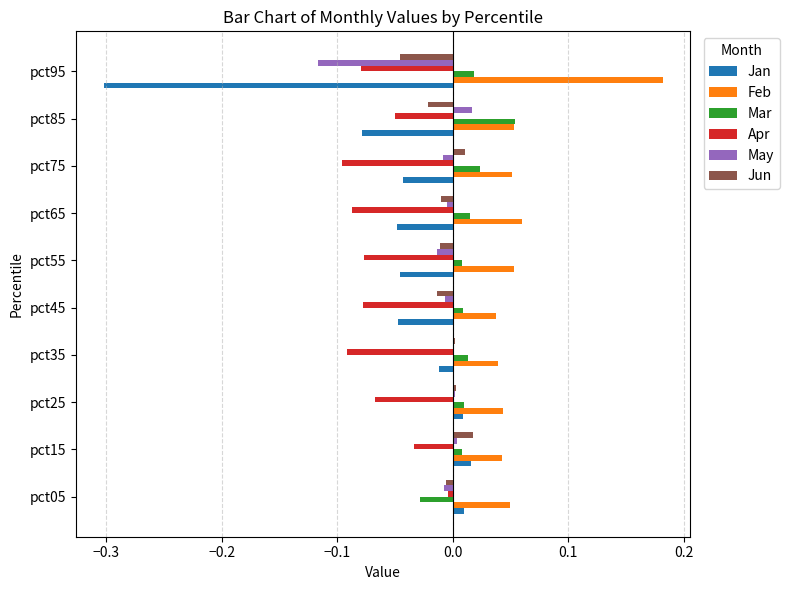

Which series changed the most between pct15 and pct95?

Jan